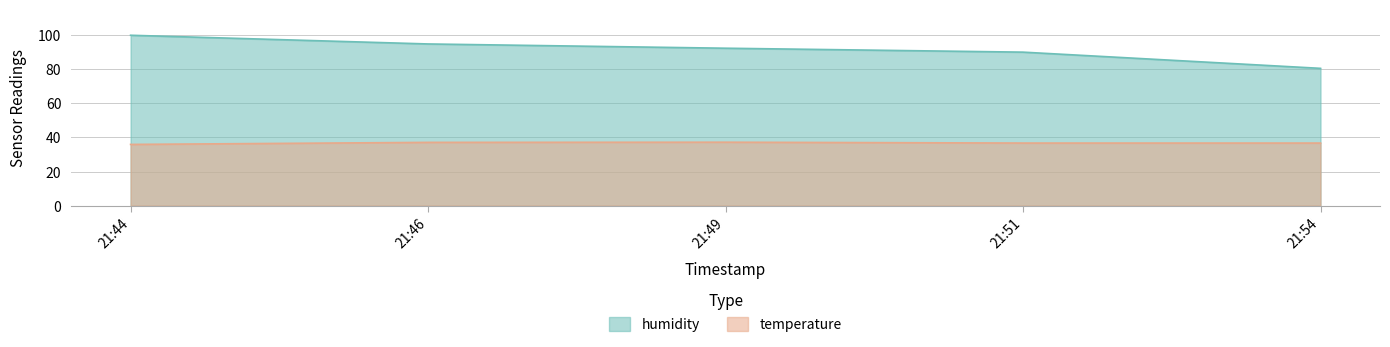

The humidity series shows 125.9 at 21:49. True or false?

False